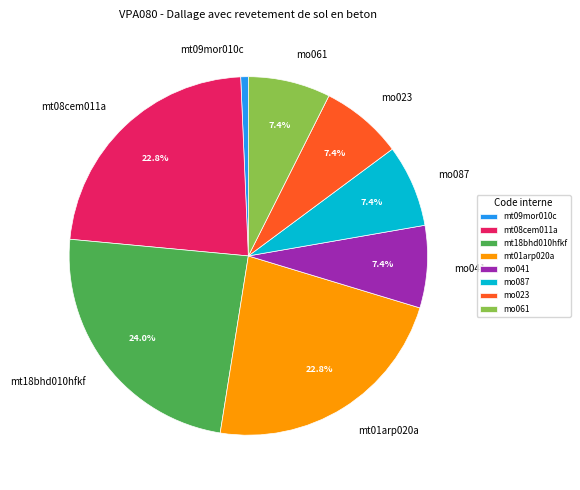

How much of the chart is everything except mt08cem011a?

77.2%